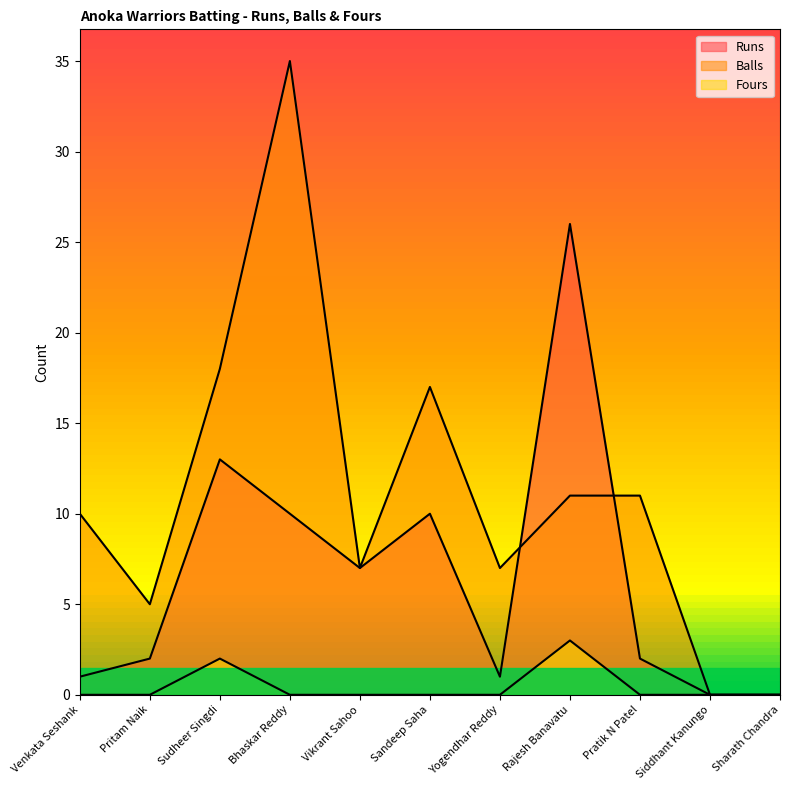

What position from the right is Pratik N Patel?

3